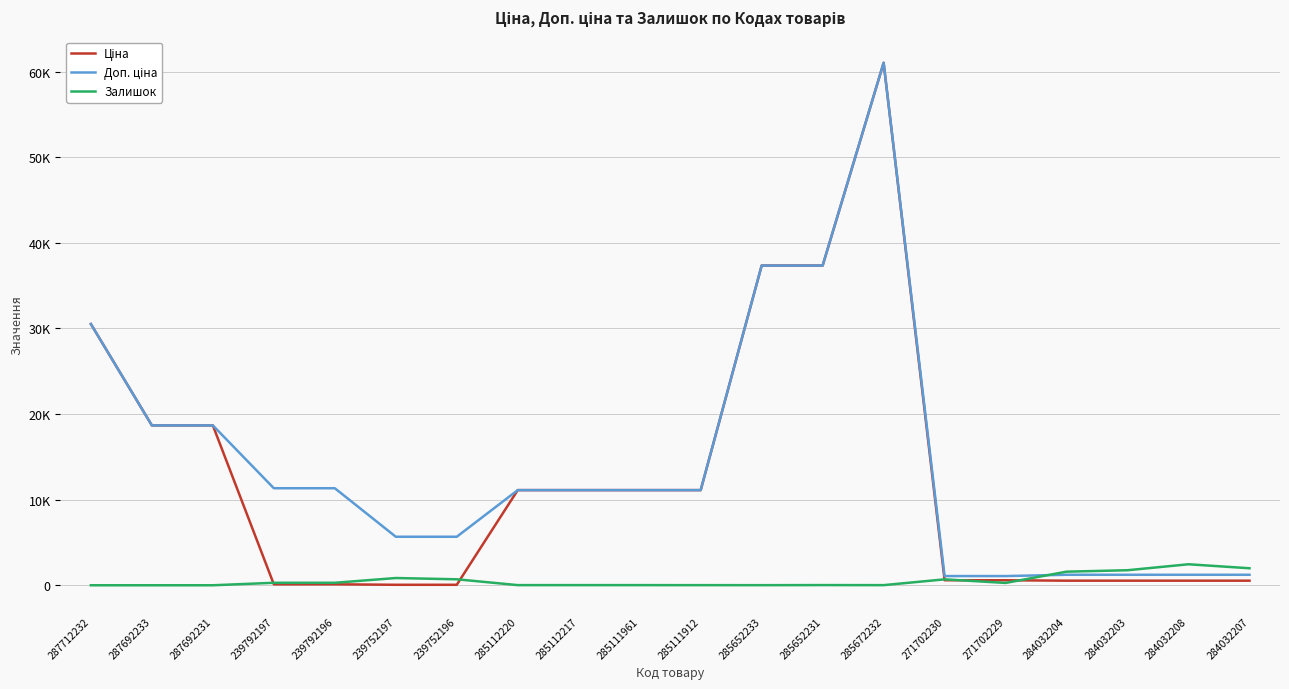

Is this an area chart (filled region under the line)?

No